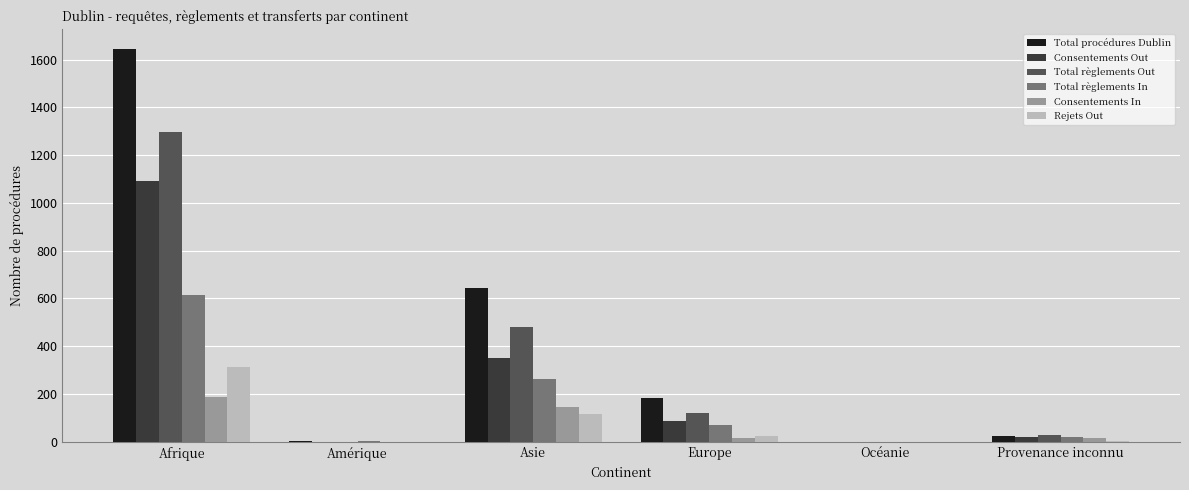

At which label is Total règlements In closest to 307?

Asie